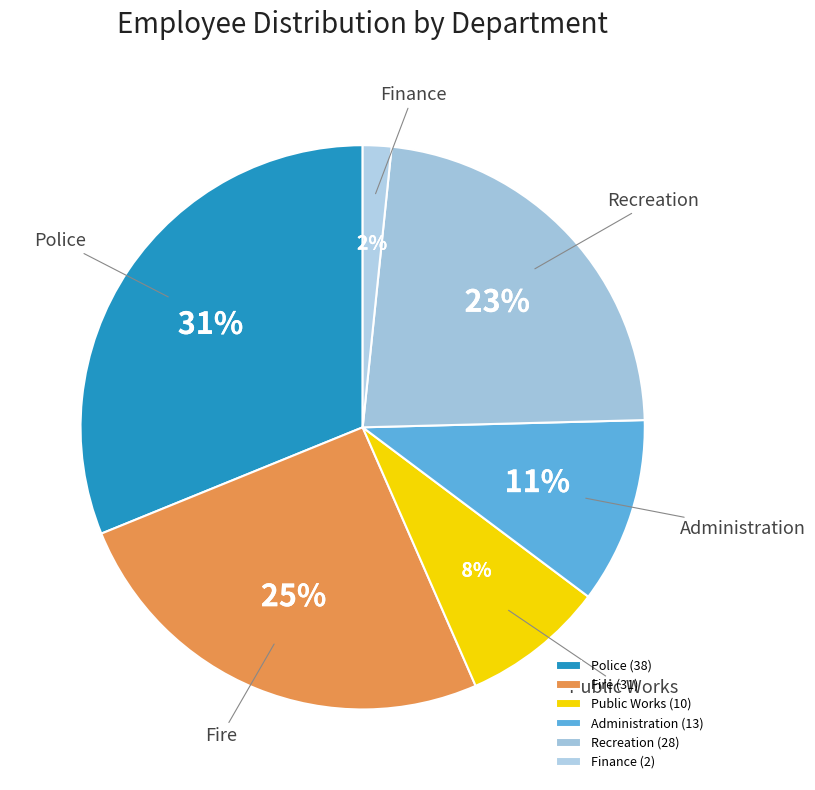

How much of the chart is everything except Fire?

74.6%